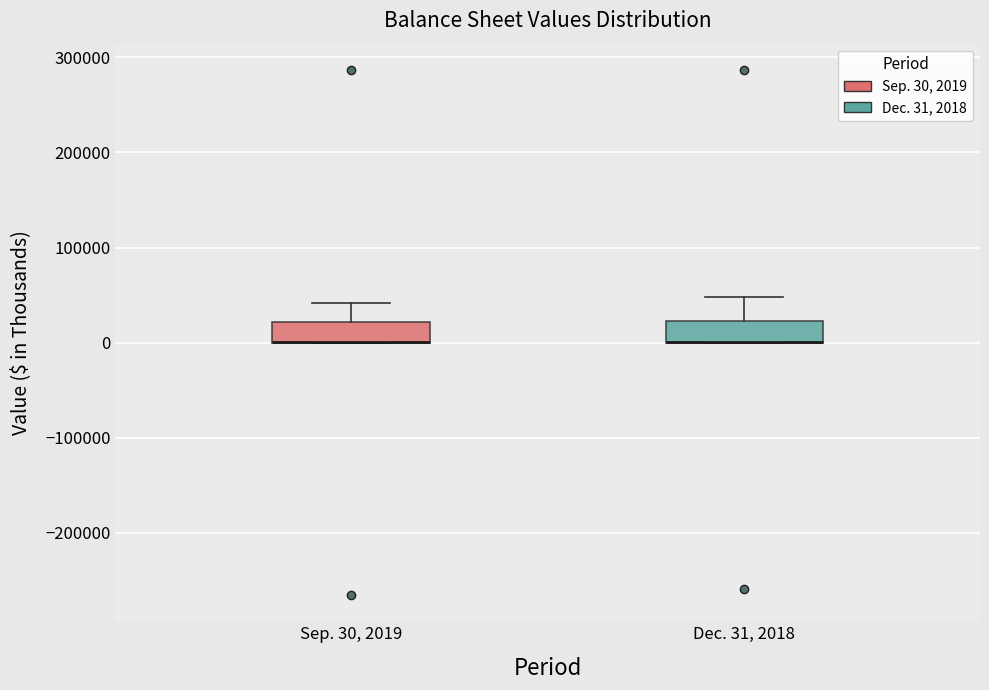

Reading left to right, read every box against the y-axis: the position of its median line, the range the box covers, and the ends of its whiskers. The values are not printed on the chart, so give them approximately, as read against the axis.

Sep. 30, 2019: median 0 (drawn on the box's lower edge), box 0 to 20000, whiskers 0 to 40000
Dec. 31, 2018: median 0 (drawn on the box's lower edge), box 0 to 20000, whiskers 0 to 50000